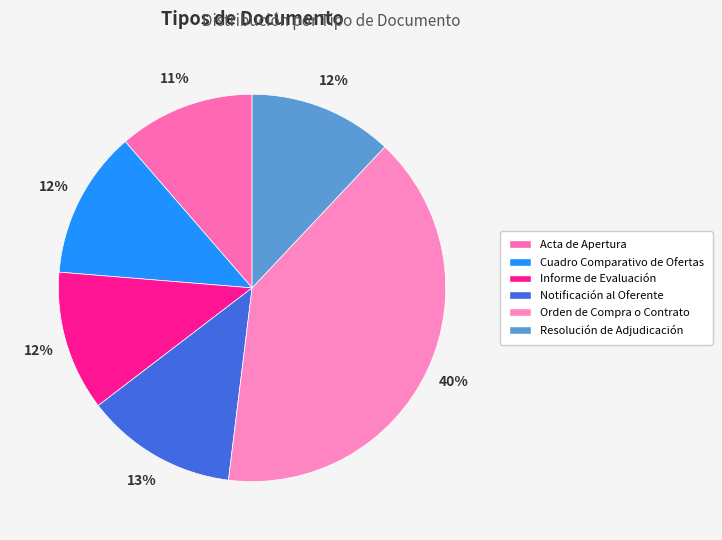

To the nearest percent, what is the combined percentage of Orden de Compra o Contrato and Informe de Evaluación?

52%